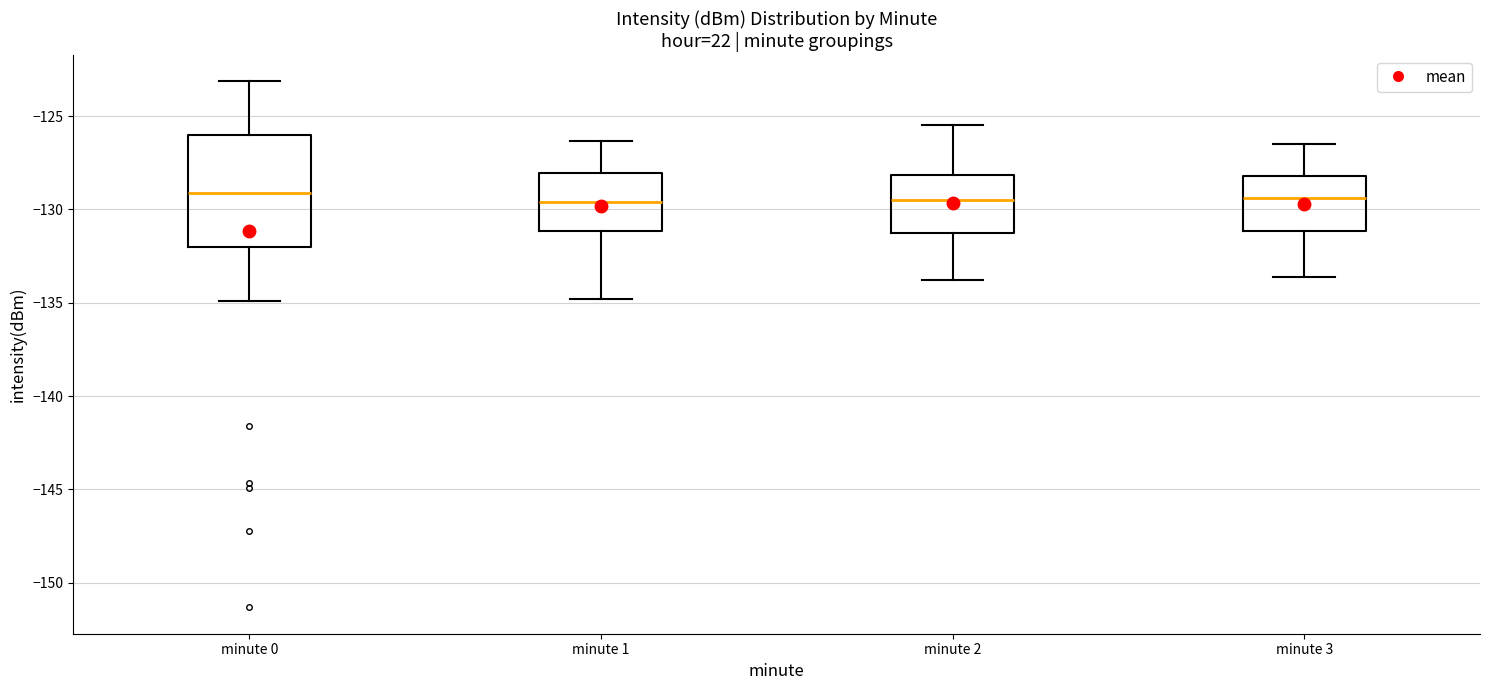

Where is the upper edge of the box for minute 3 on the y-axis? The values are not printed on the chart, so give them approximately, as read against the axis.

-128.0